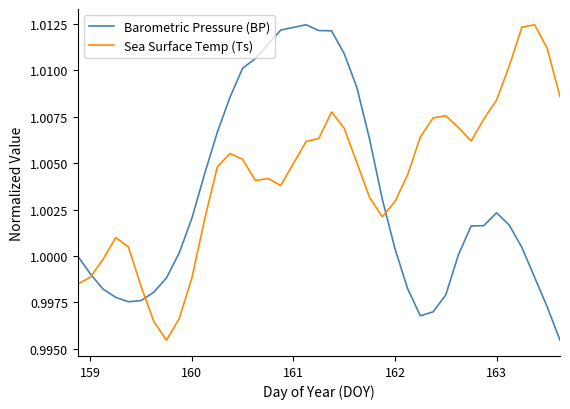

List the series in order of their overall mean, highest first.

Sea Surface Temp (Ts), Barometric Pressure (BP)